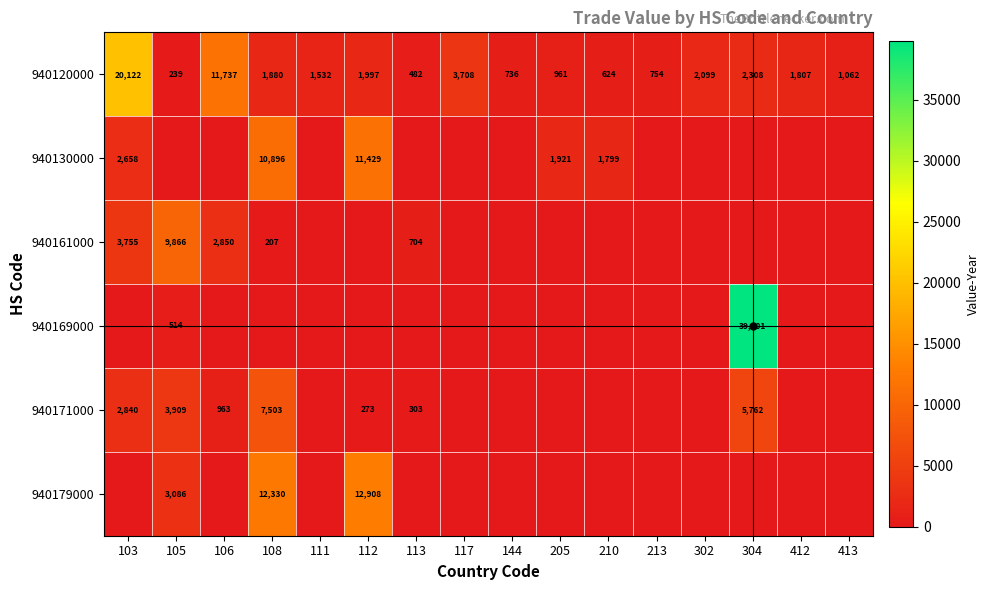

The 940179000 series shows 7273 at 112. True or false?

False